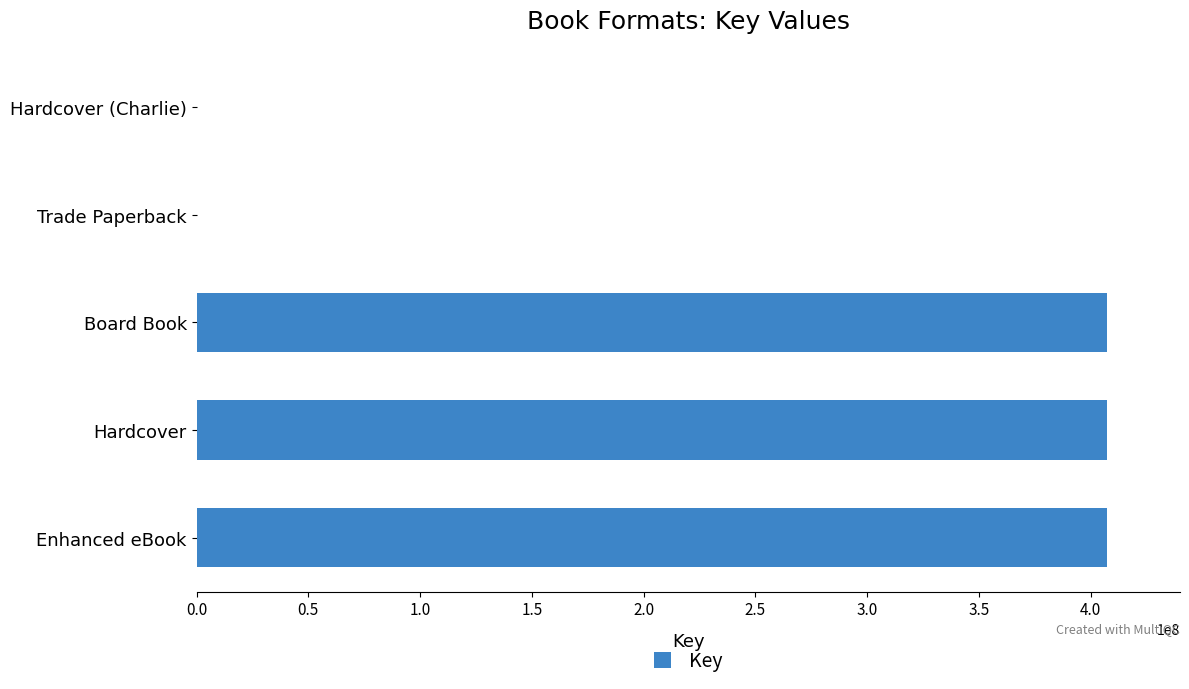

Reading top to bottom, list all the values displayed in this chart.

Hardcover (Charlie)=5488	Trade Paperback=5488	Board Book=407361911	Hardcover=407361911	Enhanced eBook=407361911